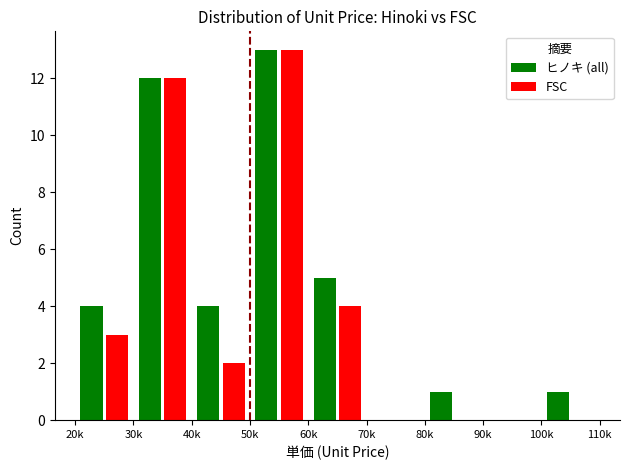

Are the bars horizontal?

No